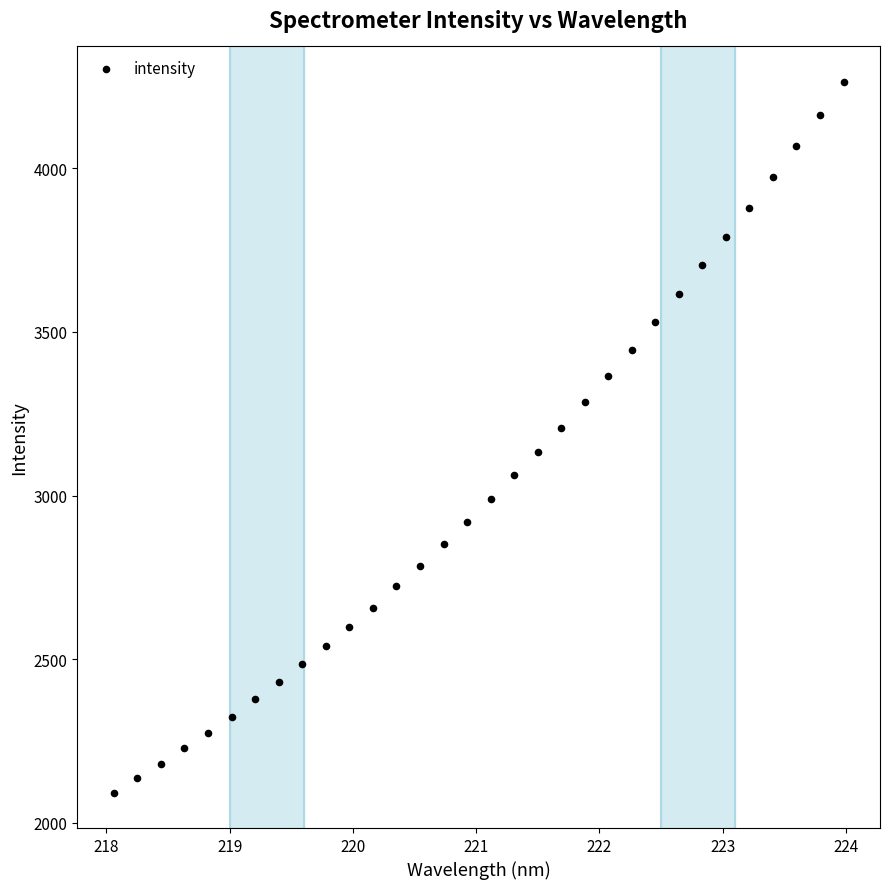

What is the range of X values (max minus min)?

5.9